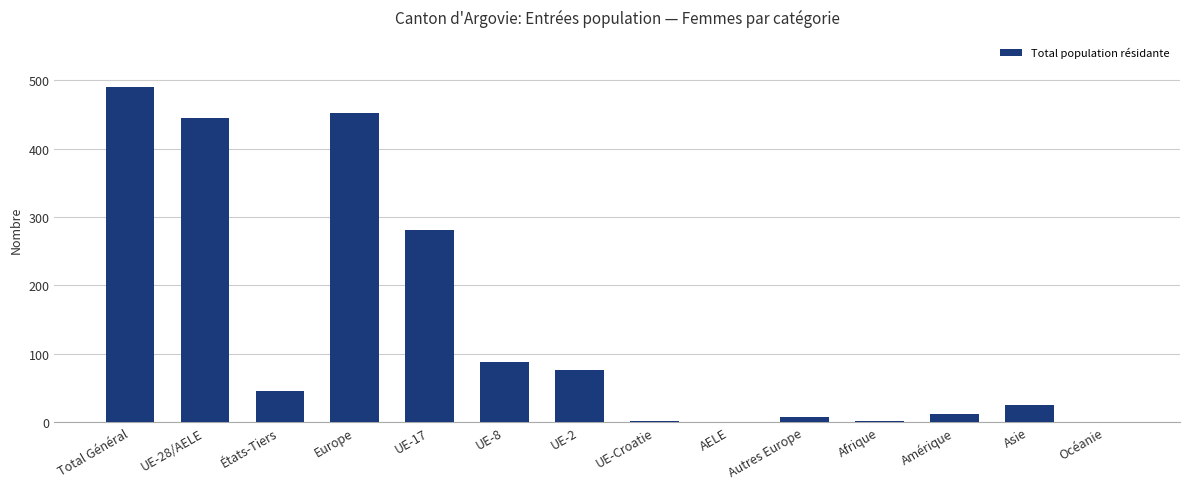

What is the average value?

137